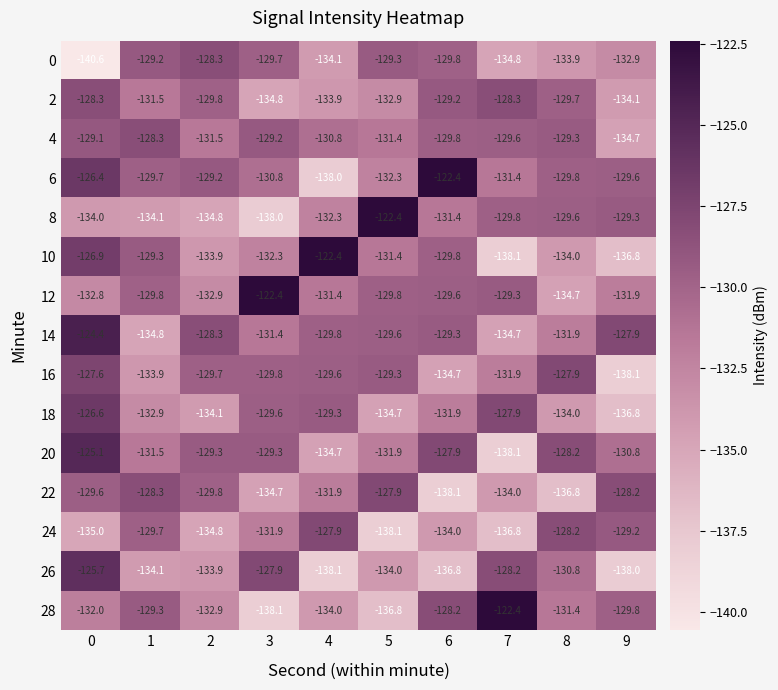

What is the approximate value of 22 at 0?

-129.6